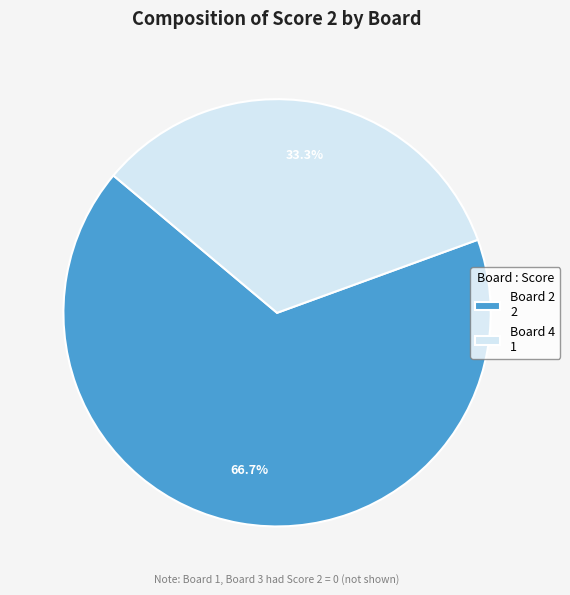

Approximately how many times larger is the value at Board 4 1 compared to Board 2 2?

0.5